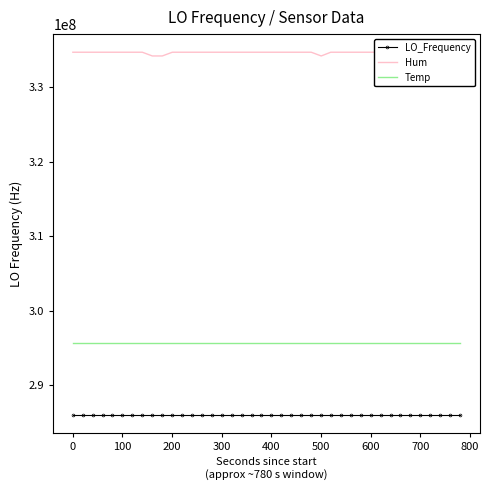

True or false: Temp and LO_Frequency intersect in this chart.

False